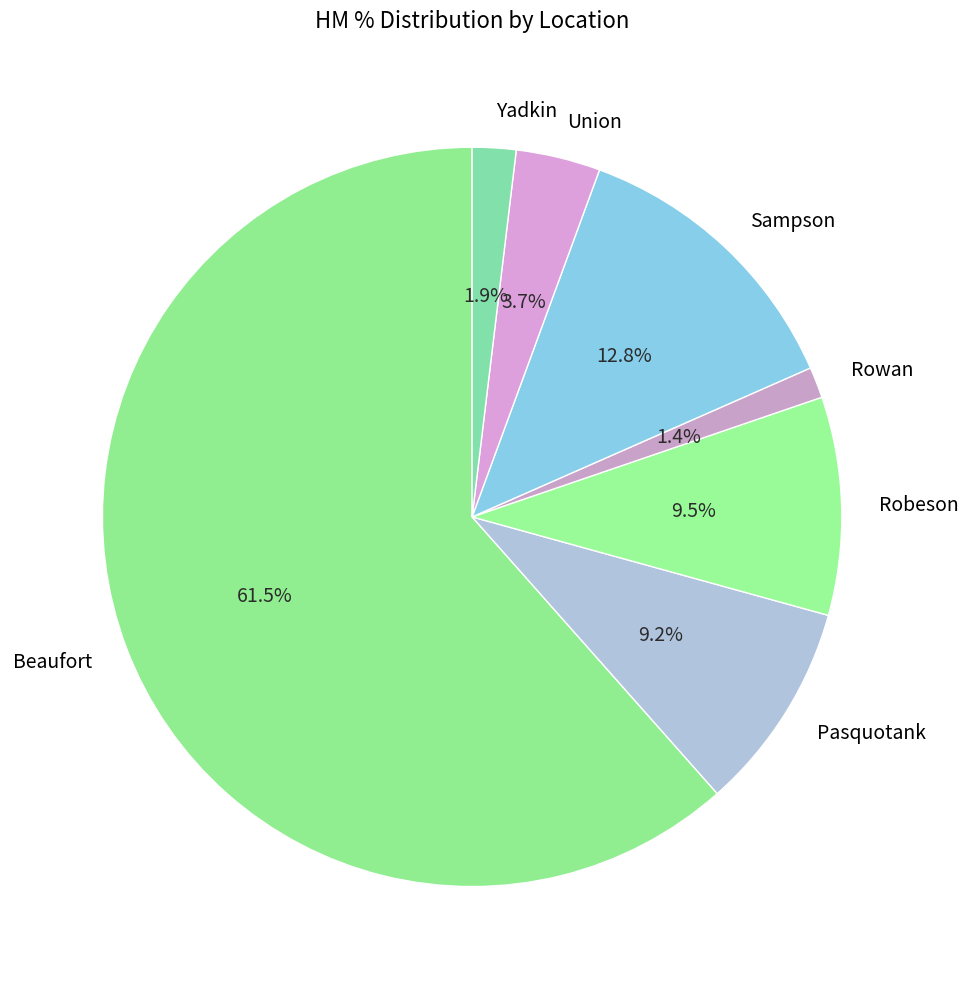

Combined, what portion of the pie is Sampson and Beaufort?

74.3%